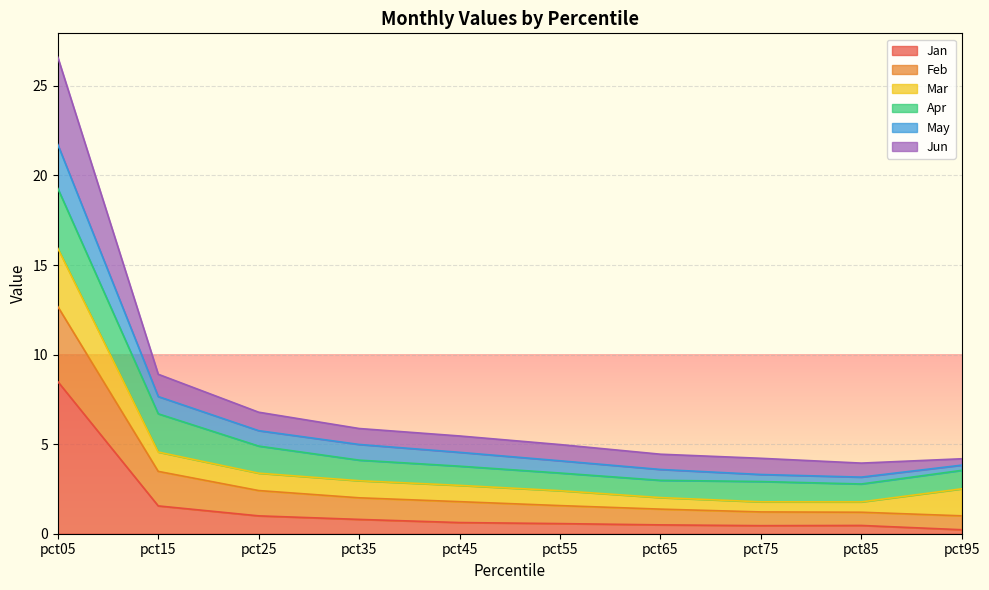

At which category is the sum across all series the highest?

pct05